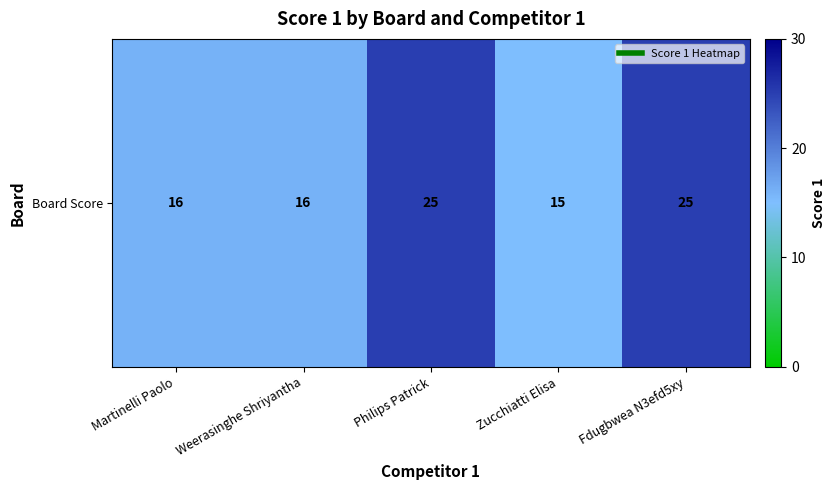

At which label does the data first exceed 16?

Philips Patrick